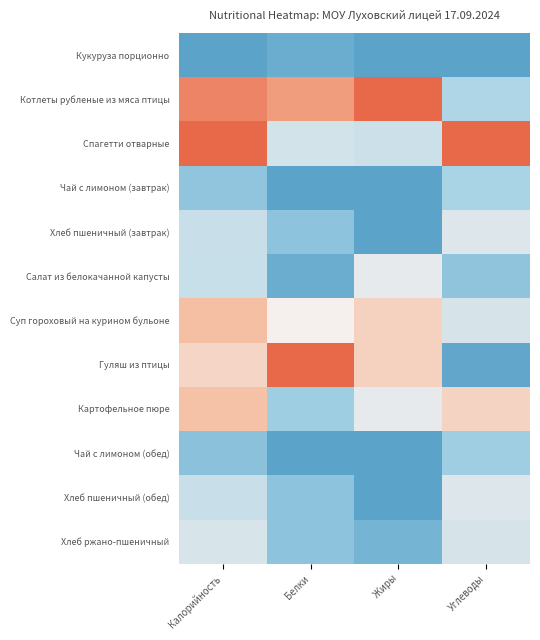

Which series has the widest spread of values?

Гуляш из птицы